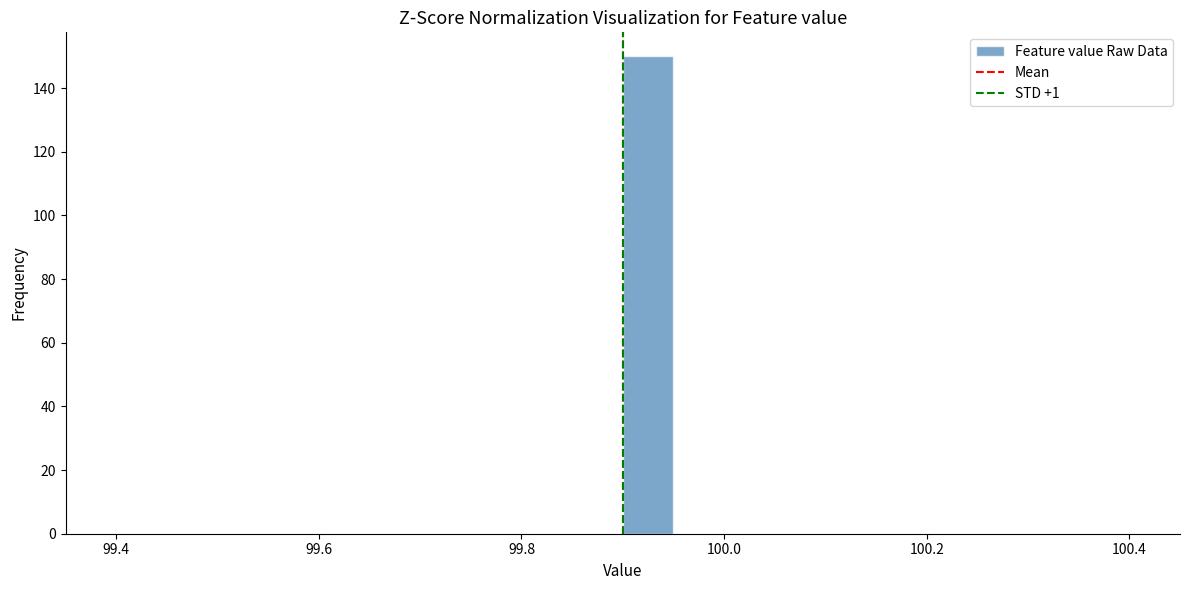

Around what value on the x-axis is the tallest bar? Give the approximate position of its centre, as read against the axis.

99.92